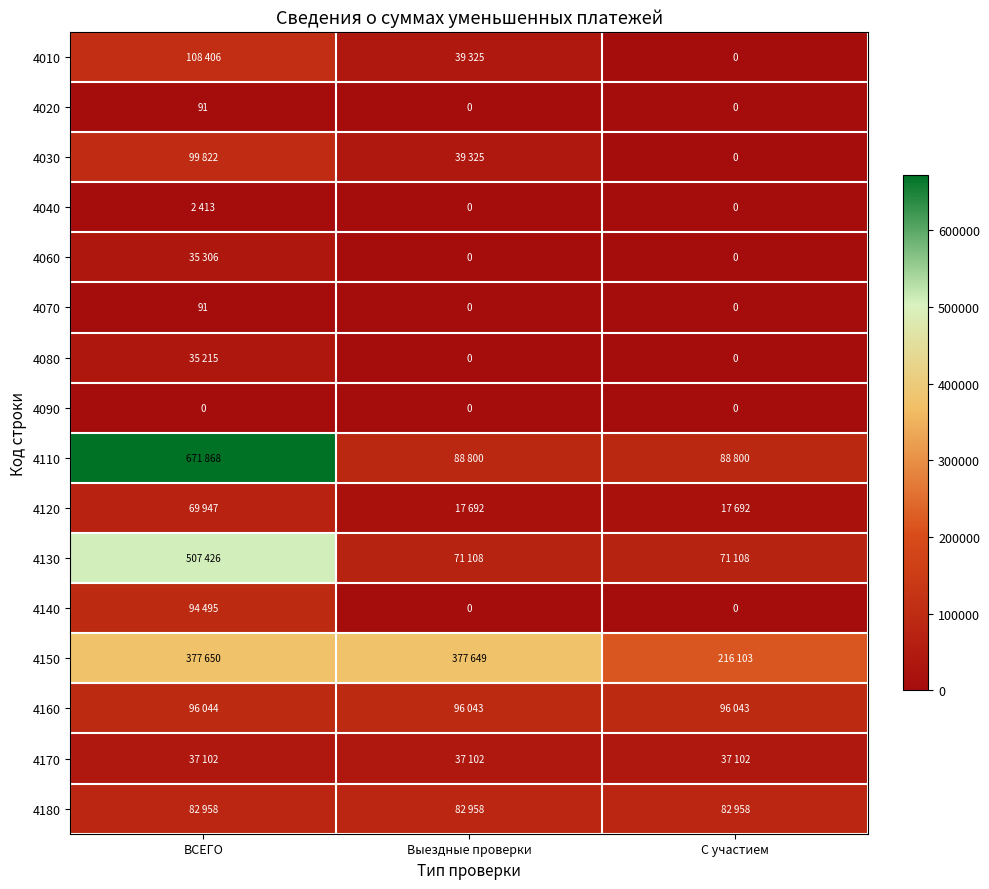

What is the sum of the 4020 values at ВСЕГО and Выездные проверки?

91